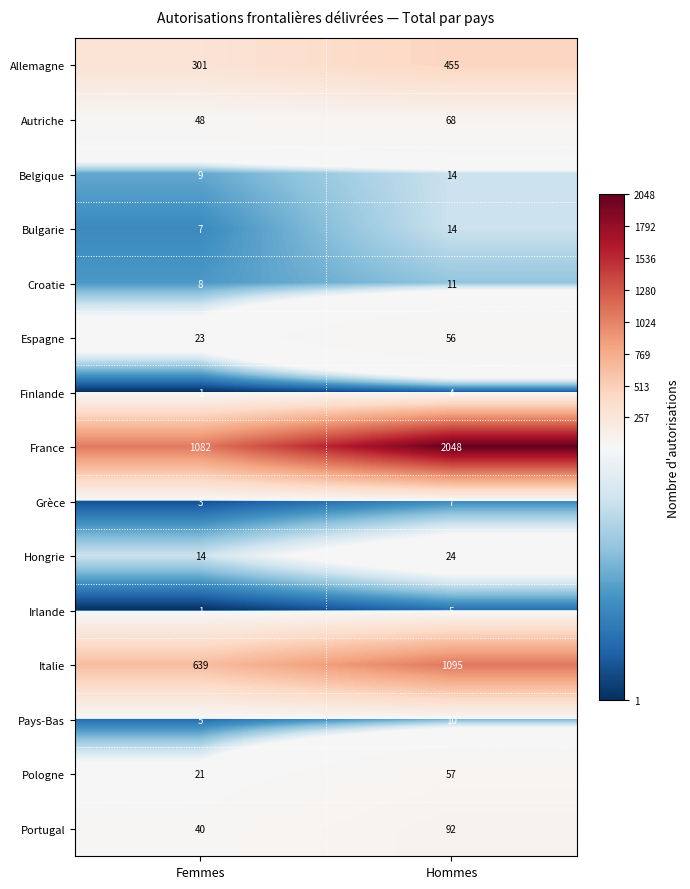

Reading left to right, extract all data points from this chart.

Allemagne: Femmes=301	Hommes=455
Autriche: Femmes=48	Hommes=68
Belgique: Femmes=9	Hommes=14
Bulgarie: Femmes=7	Hommes=14
Croatie: Femmes=8	Hommes=11
Espagne: Femmes=23	Hommes=56
Finlande: Femmes=1	Hommes=4
France: Femmes=1082	Hommes=2048
Grèce: Femmes=3	Hommes=7
Hongrie: Femmes=14	Hommes=24
Irlande: Femmes=1	Hommes=5
Italie: Femmes=639	Hommes=1095
Pays-Bas: Femmes=5	Hommes=10
Pologne: Femmes=21	Hommes=57
Portugal: Femmes=40	Hommes=92